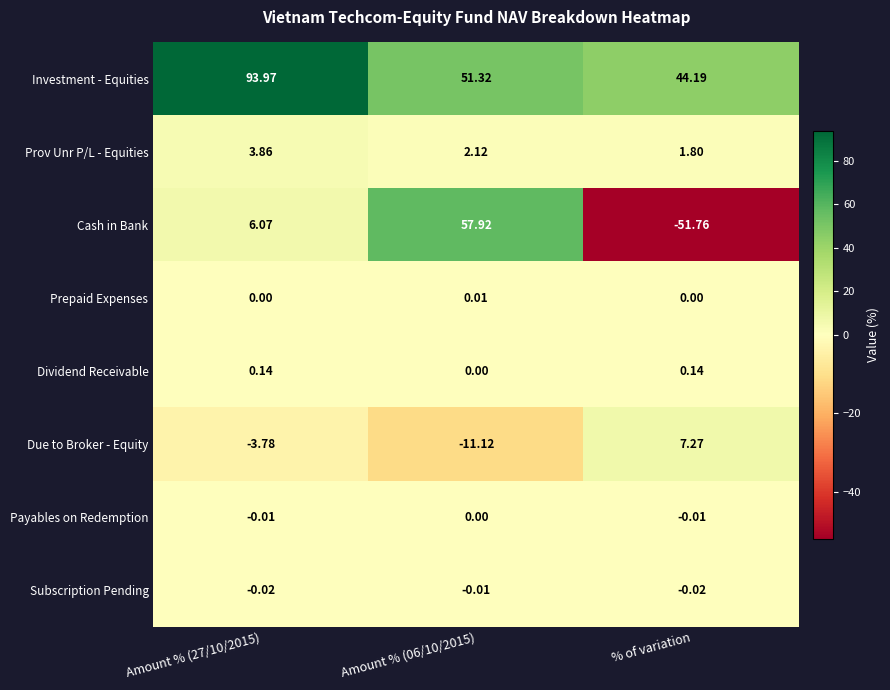

Between Amount % (06/10/2015) and % of variation, which series saw the biggest shift?

Cash in Bank